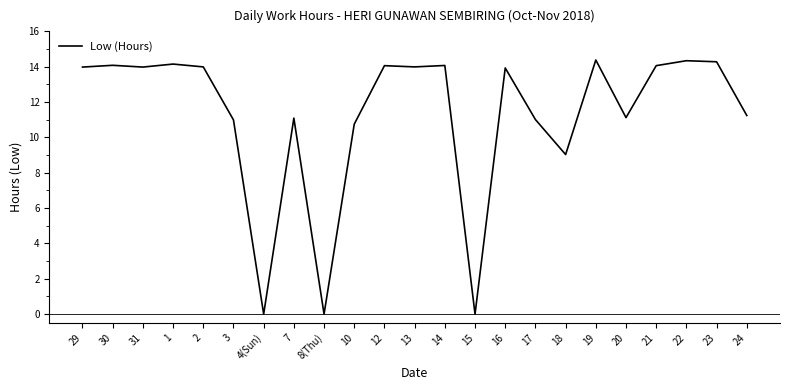

Is it true that the value at 23 is 14.3?

True